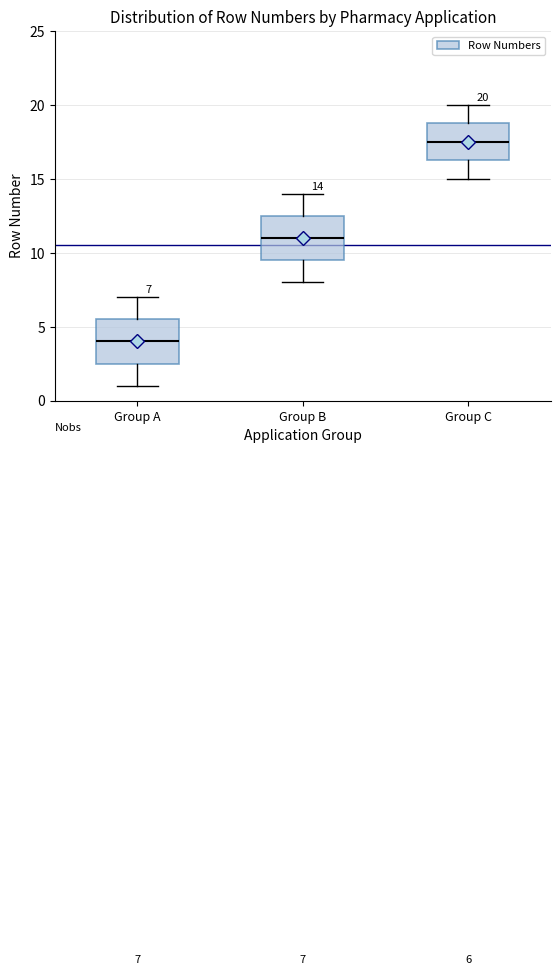

Which box has the lowest median line?

Group A